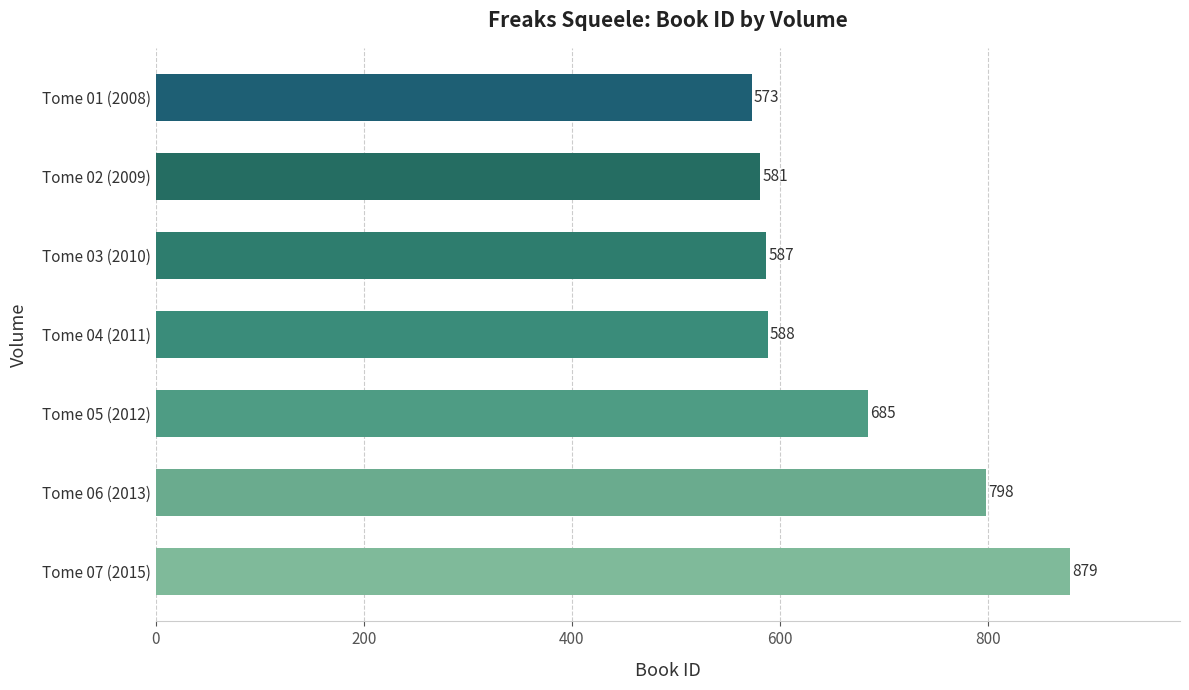

Reading top to bottom, list all the values displayed in this chart.

573	581	587	588	685	798	879